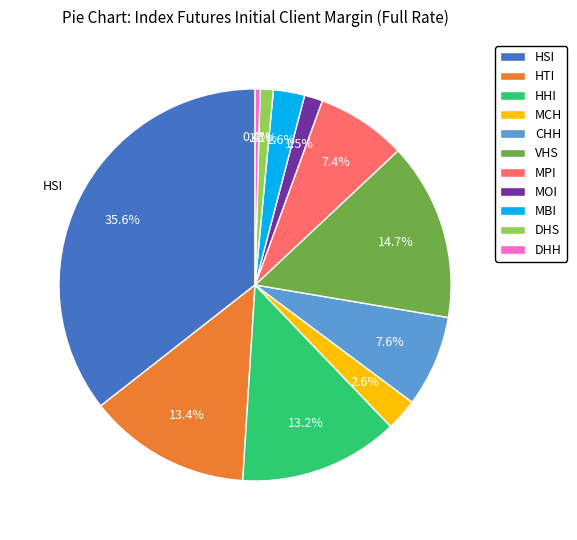

Between MOI and HHI, which is larger?

HHI